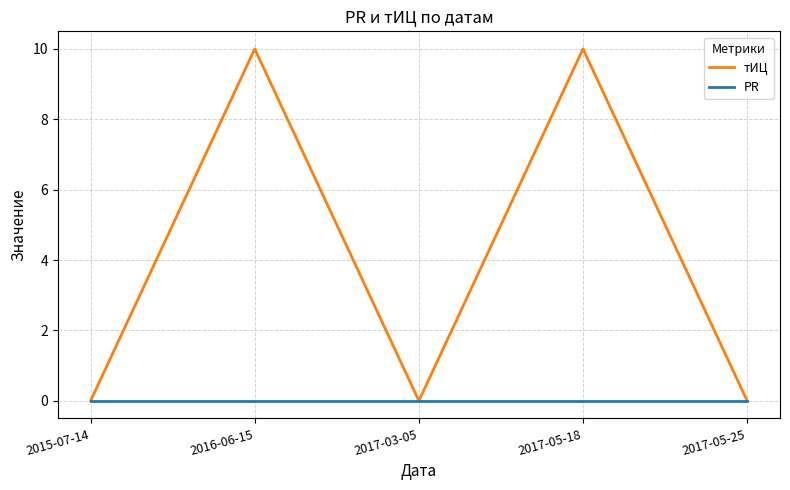

At which category does тИЦ reach its first local valley?

2017-03-05